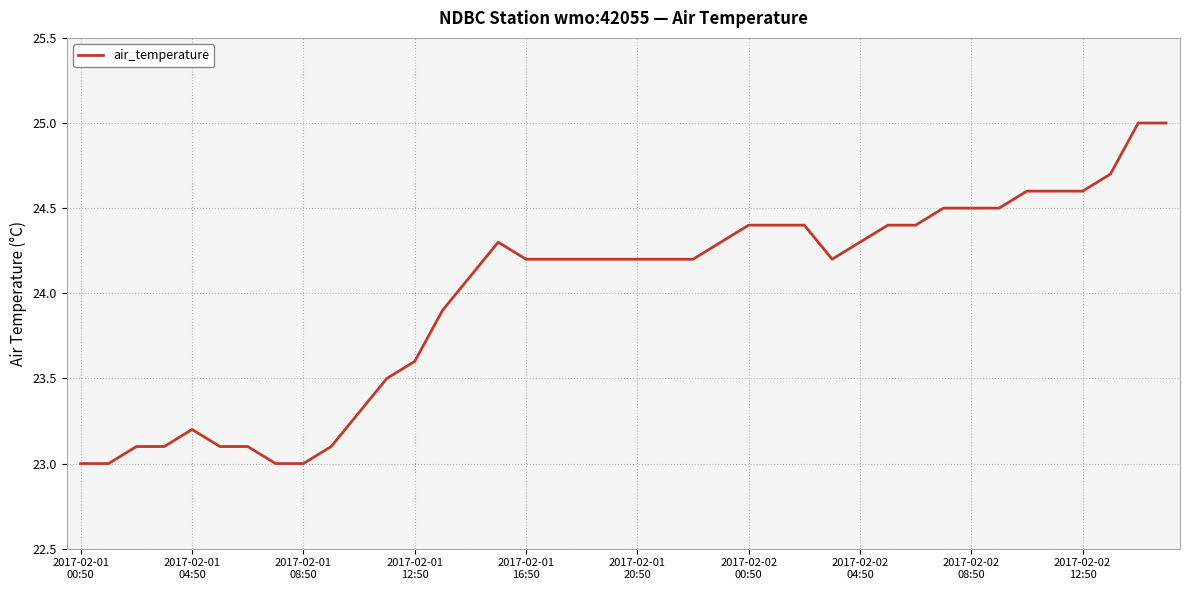

What is the maximum value shown in the chart?

25.0